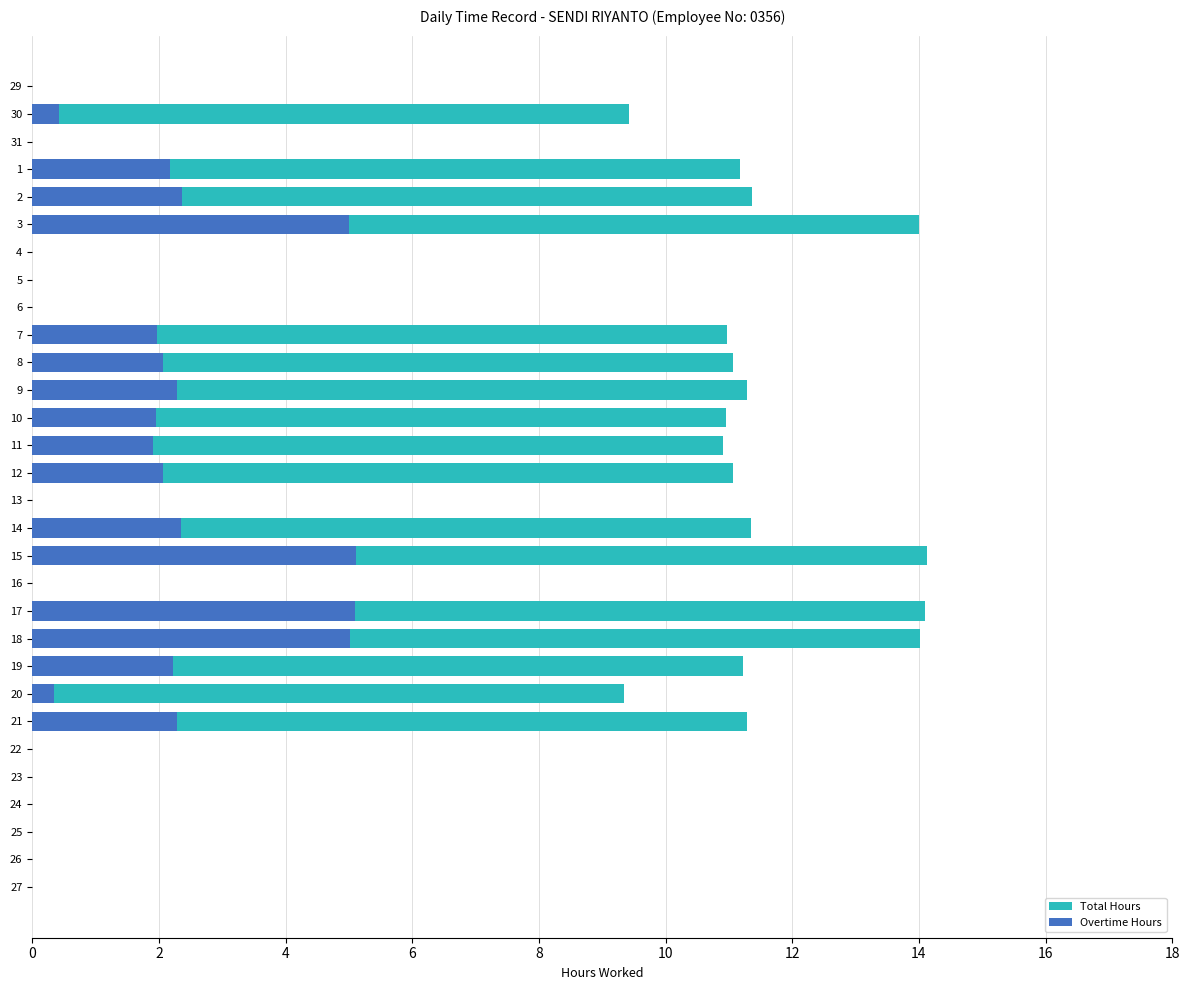

How many bars are there in each group?

2